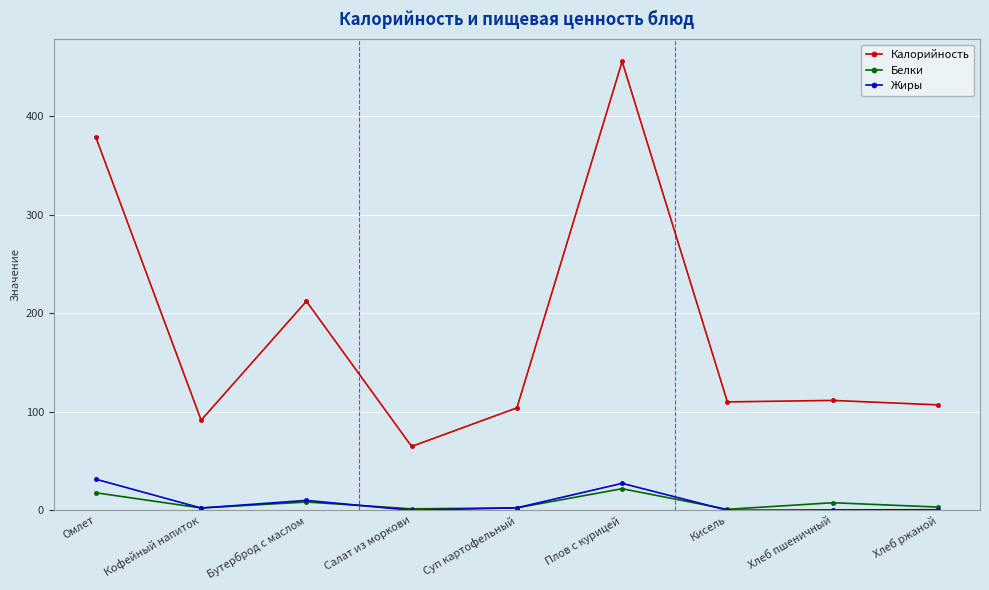

True or false: Калорийность has a value of 64.8 at Салат из моркови.

True